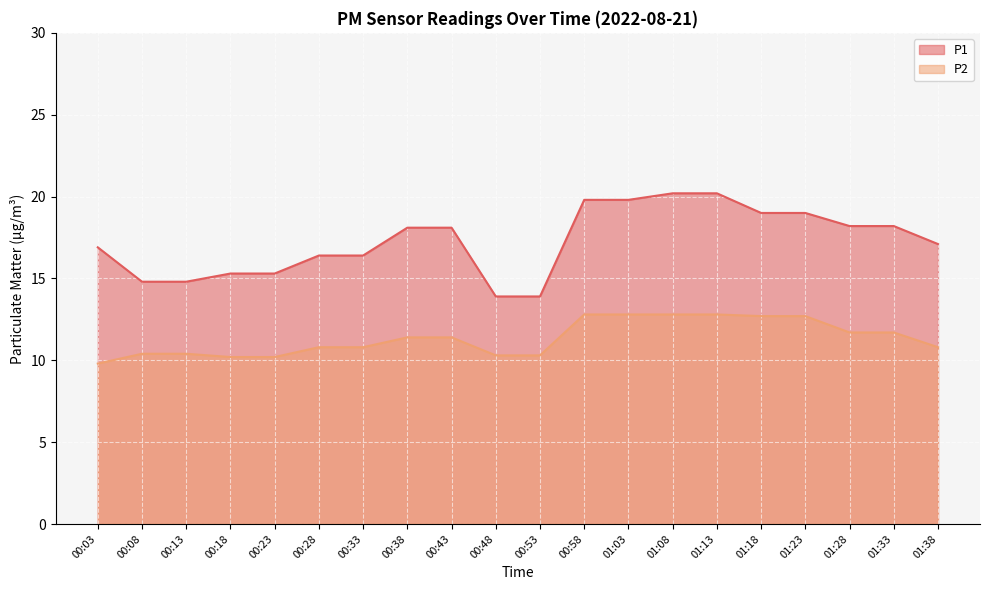

What is the label of the 10th point from the left?

00:48